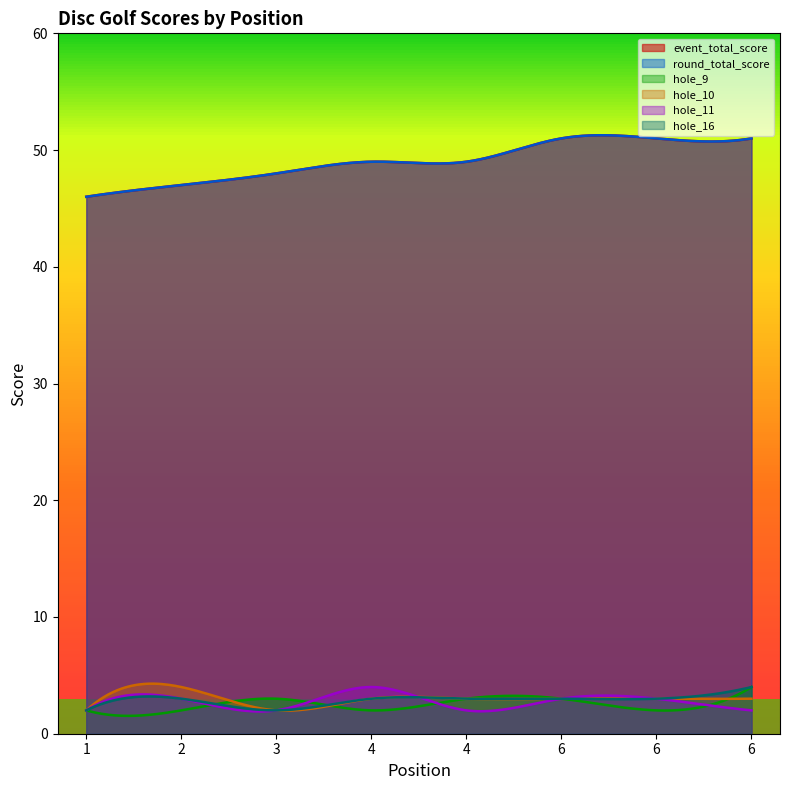

Does the chart have visible grid lines?

No